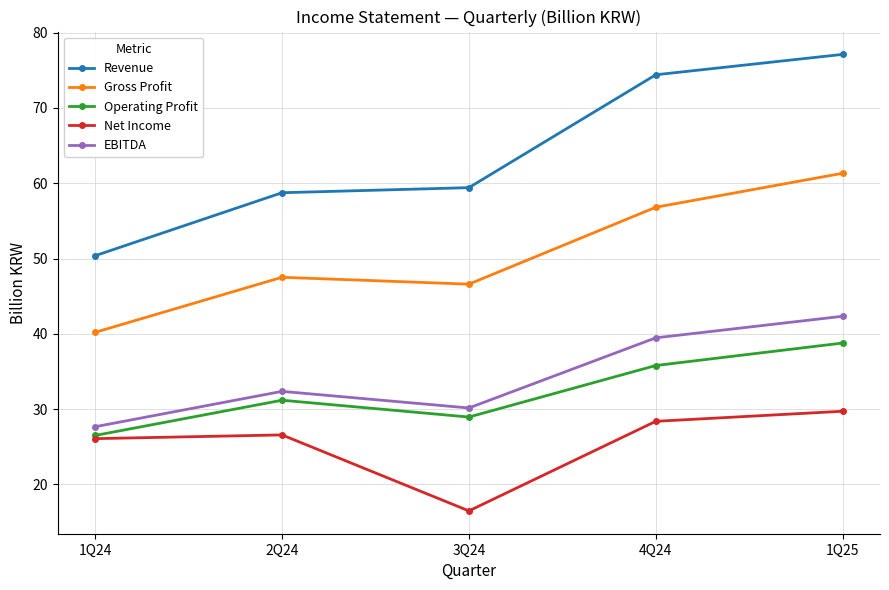

How many values in the EBITDA series exceed 32?

3